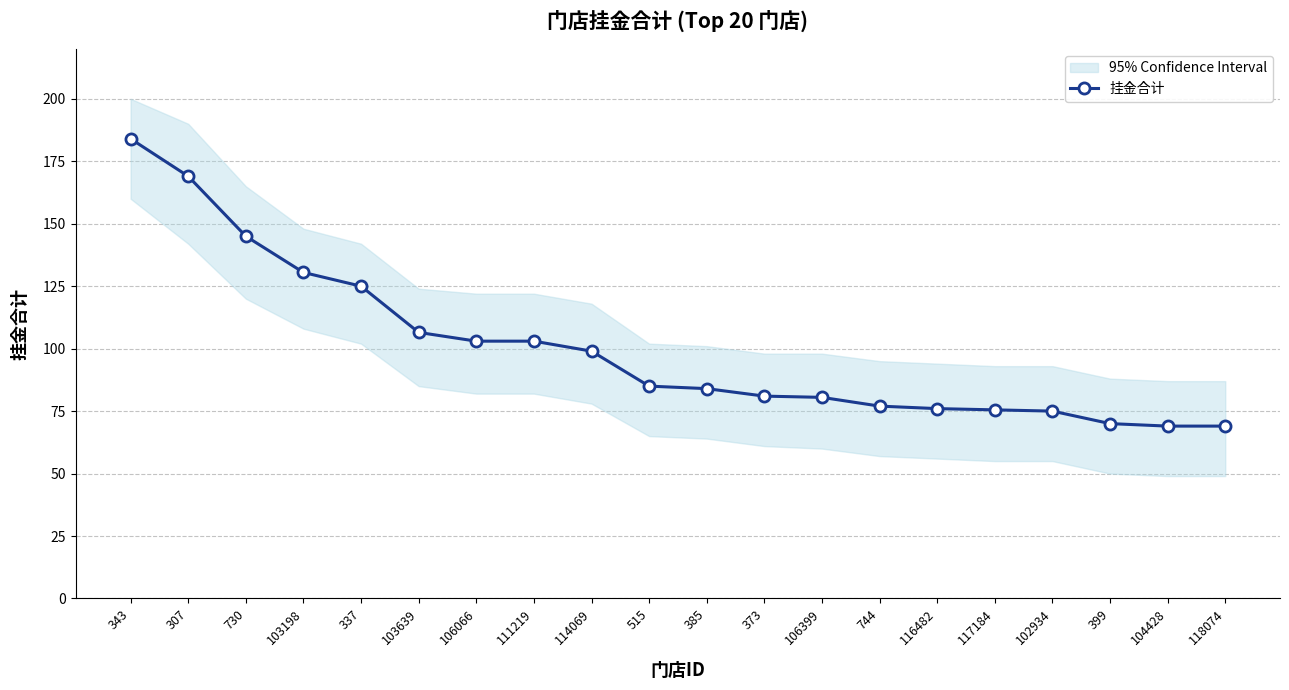

List the labels in order of value, largest first.

343, 307, 730, 103198, 337, 103639, 106066, 111219, 114069, 515, 385, 373, 106399, 744, 116482, 117184, 102934, 399, 104428, 118074